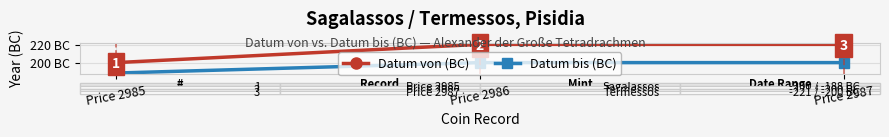

At which category is the sum across all series the highest?

Price 2985